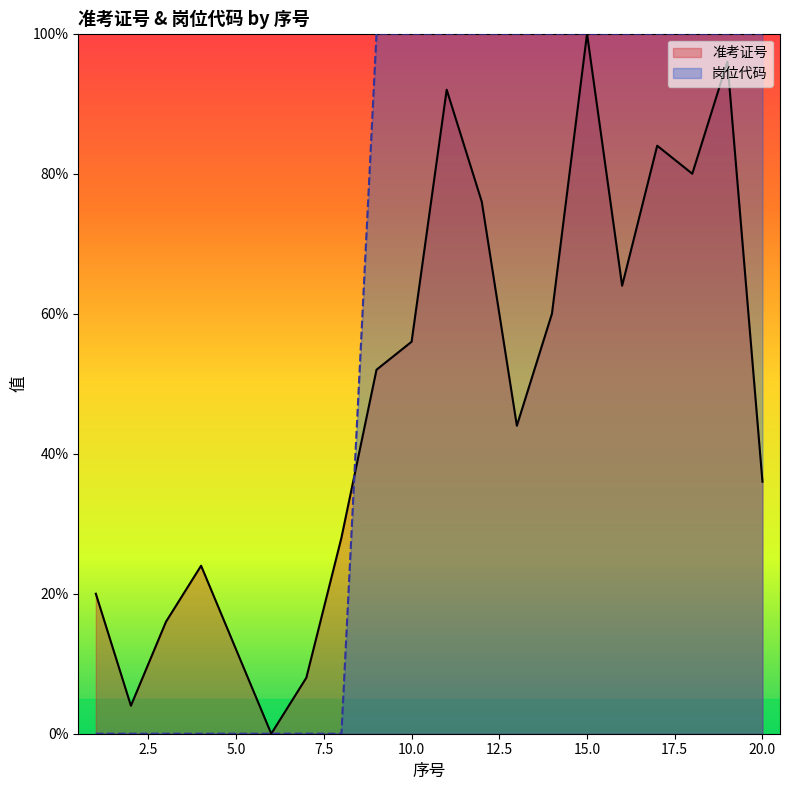

How many times do 岗位代码 and 准考证号 cross each other?

1